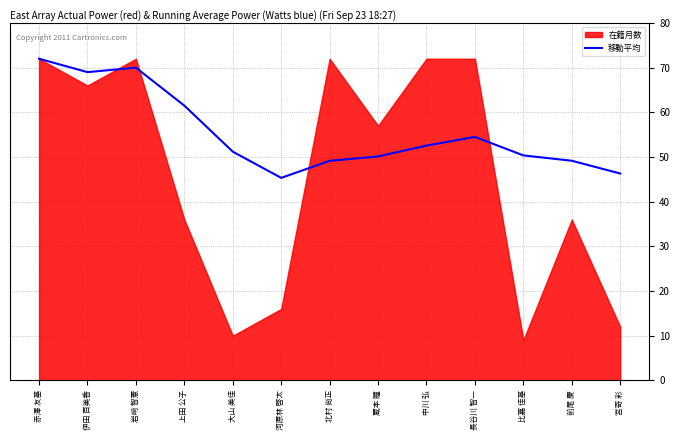

What is the maximum value shown in the chart?

72.0